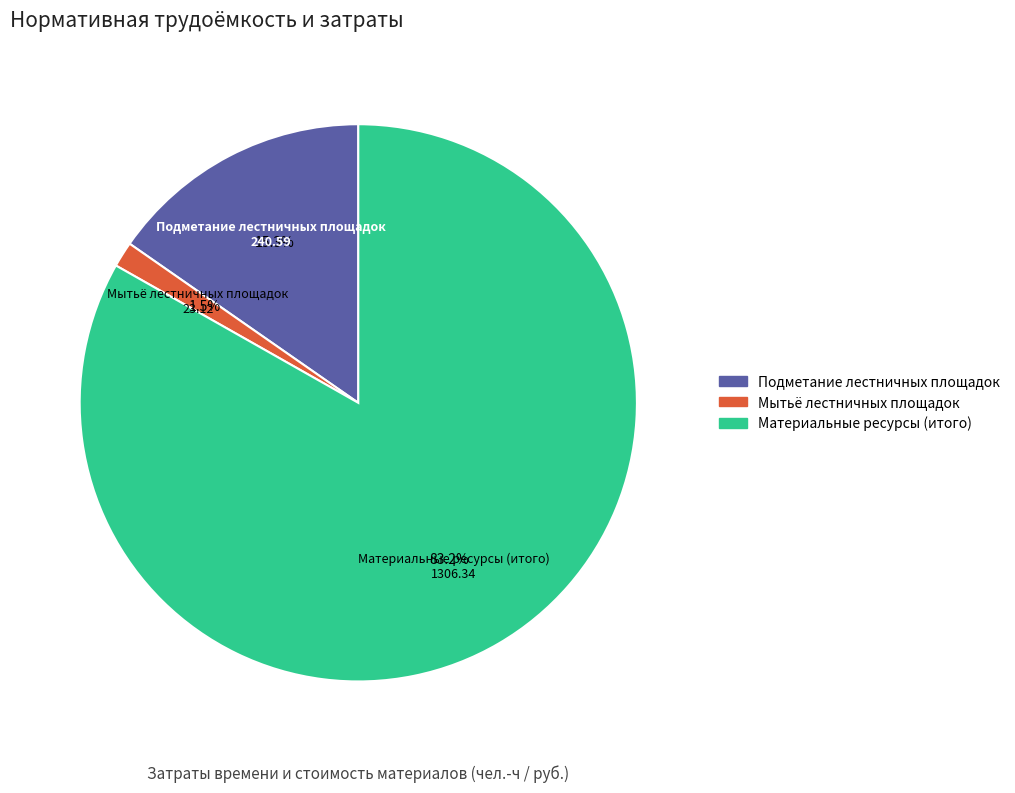

To the nearest percent, what is the combined percentage of Подметание лестничных площадок and Мытьё лестничных площадок?

17%